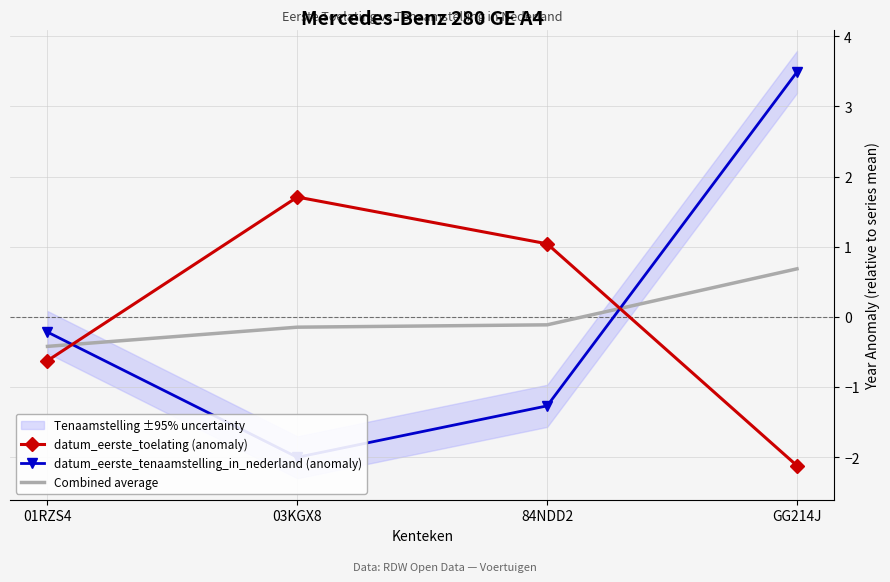

What is the difference between the highest and lowest values at 84NDD2?

2.3